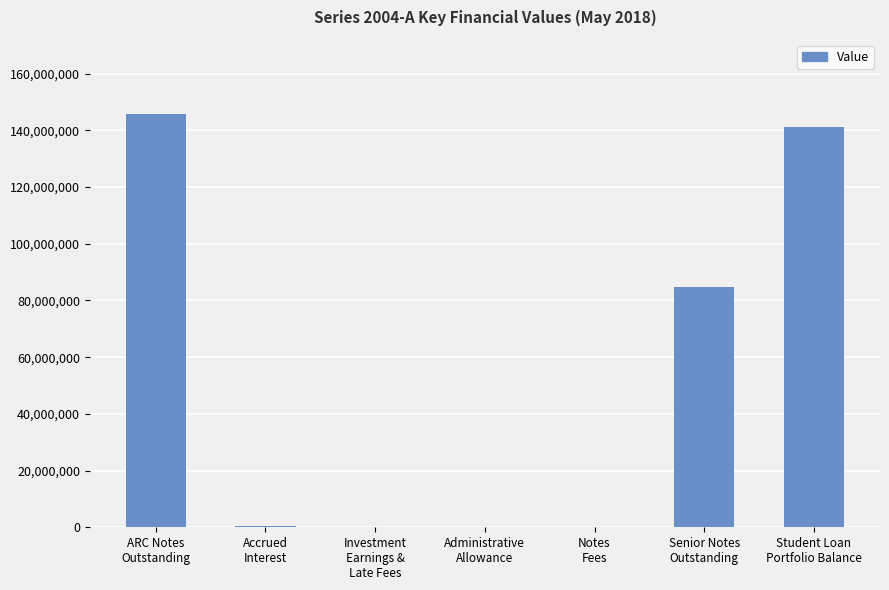

What is the greatest value displayed?

145750000.0